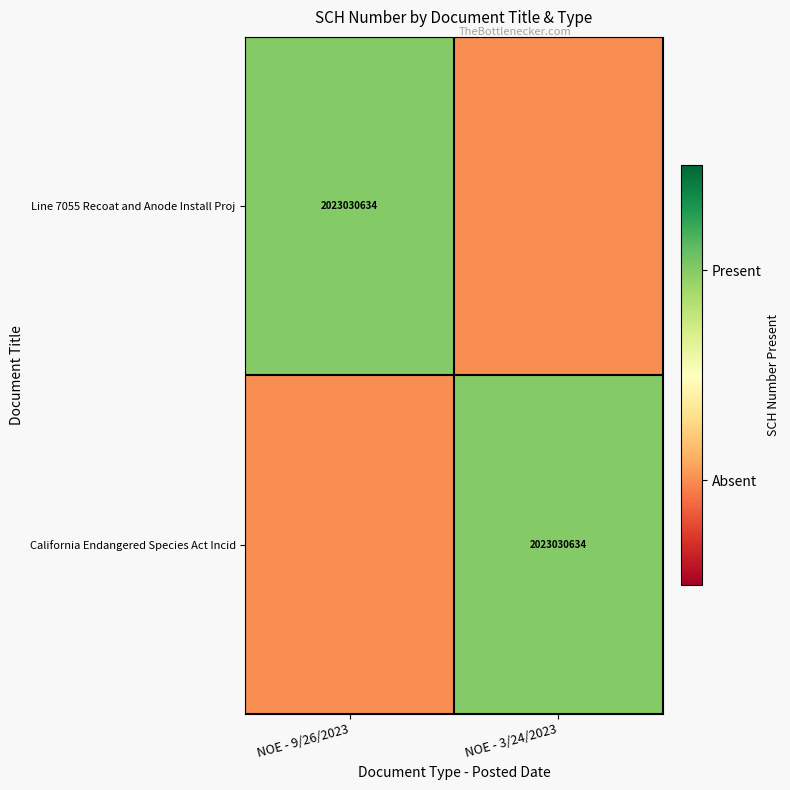

Is it true that California Endangered Species Act Incid equals 816258998 at NOE - 3/24/2023?

False